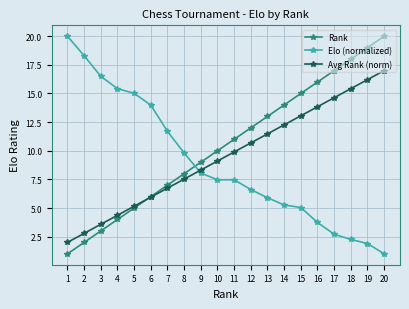

At which category is the sum across all series the highest?

20